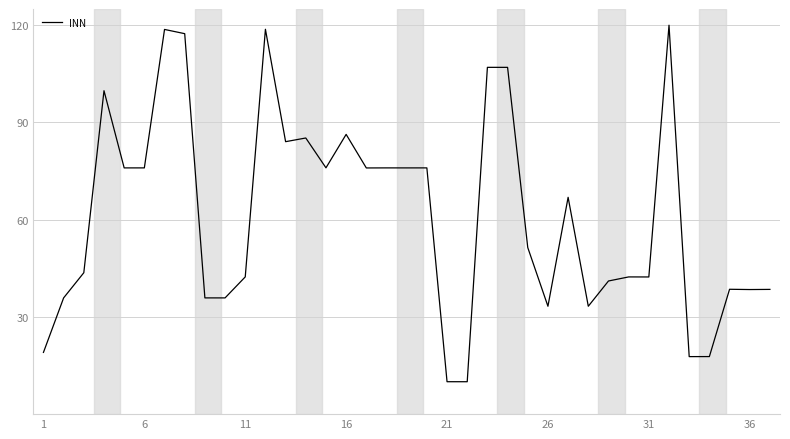

What is the greatest value displayed?

120.0